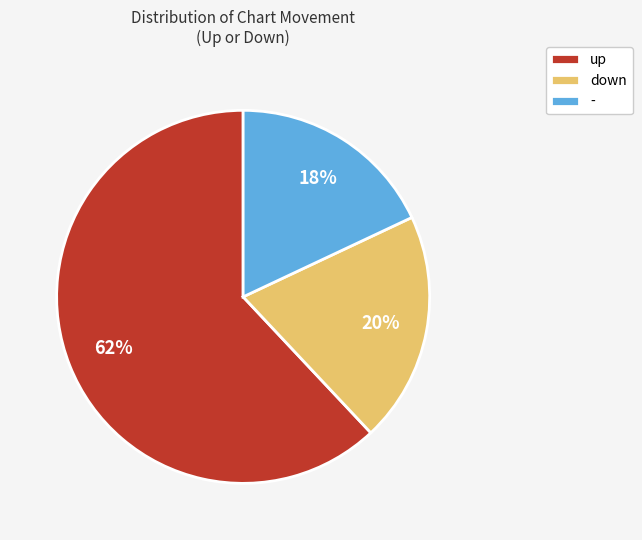

To the nearest percent, what percentage of the pie is up?

62%